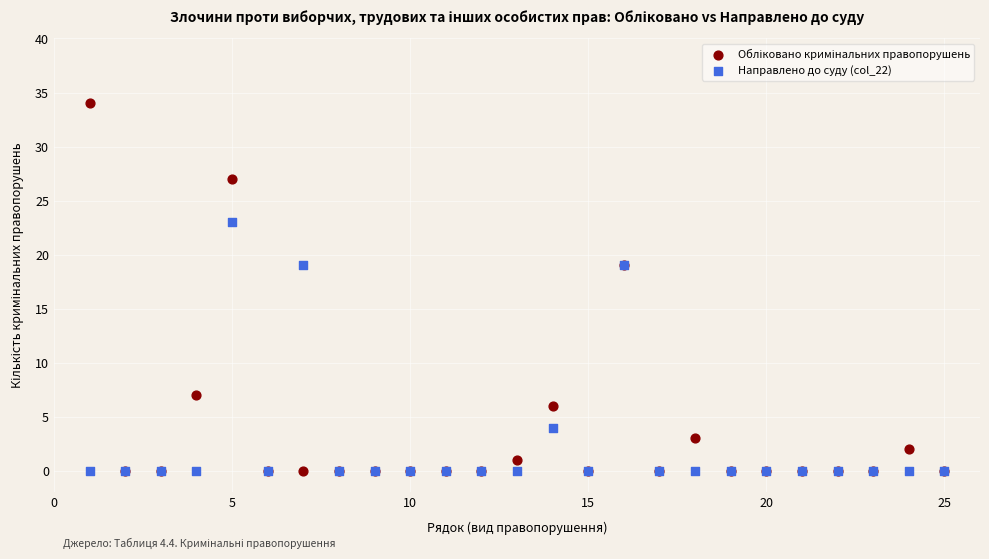

In the Направлено до суду (col_22) series, what Y value is closest to 11?

4